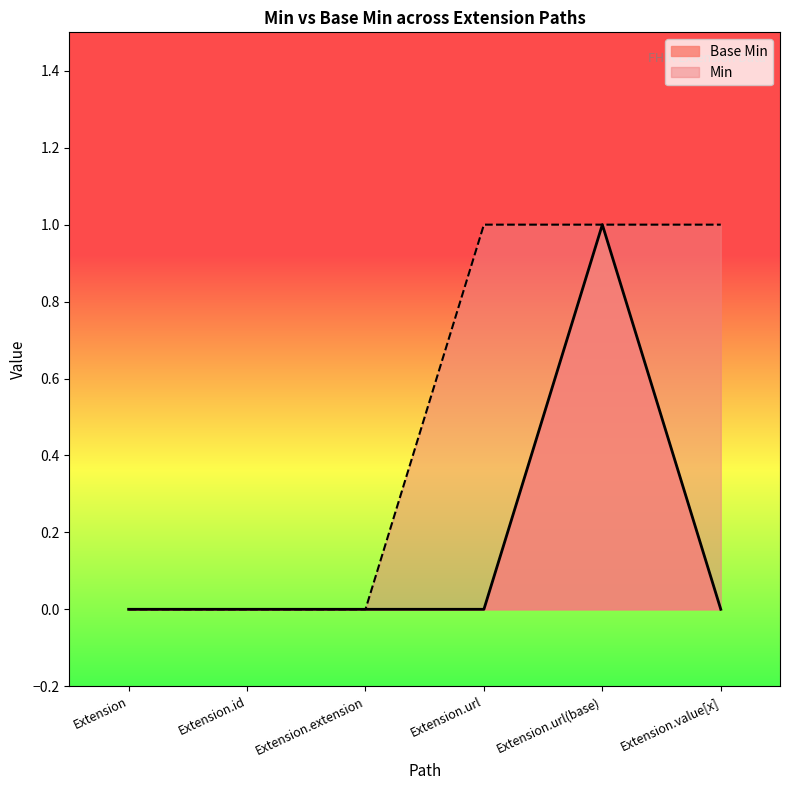

Rank the categories by value from lowest to highest.

Extension, Extension.id, Extension.extension, Extension.url, Extension.value[x], Extension.url(base)